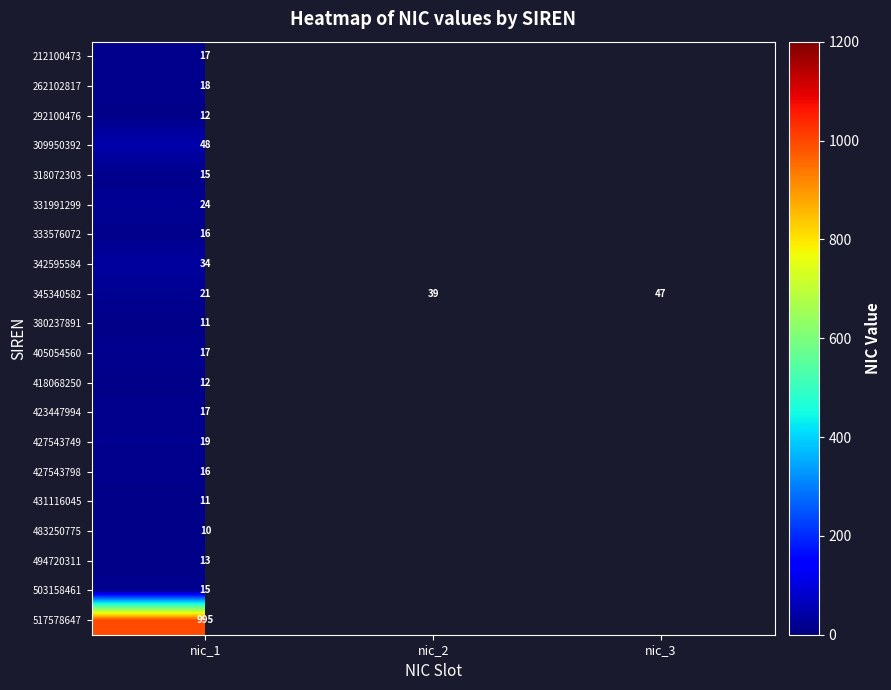

What is the sum of all 345340582 values?

107